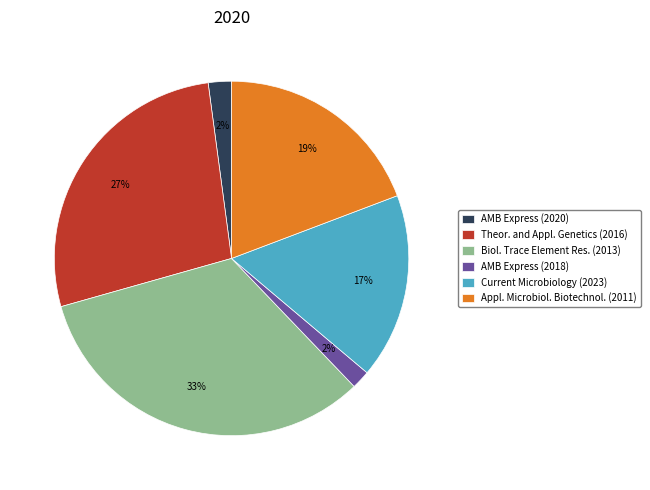

Which category has the biggest portion of the pie?

Biol. Trace Element Res. (2013)